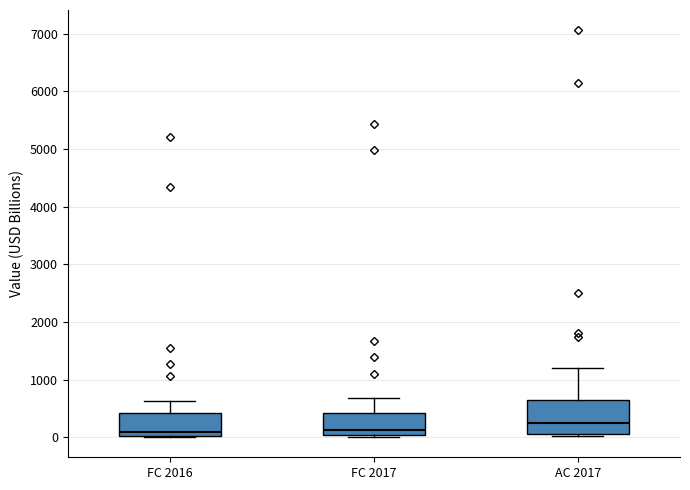

Reading left to right, read every box against the y-axis: the position of its median line, the range the box covers, and the ends of its whiskers. The values are not printed on the chart, so give them approximately, as read against the axis.

FC 2016: median 100, box 0 to 400, whiskers 0 to 600
FC 2017: median 100, box 0 to 400, whiskers 0 to 700
AC 2017: median 200, box 100 to 600, whiskers 0 to 1200